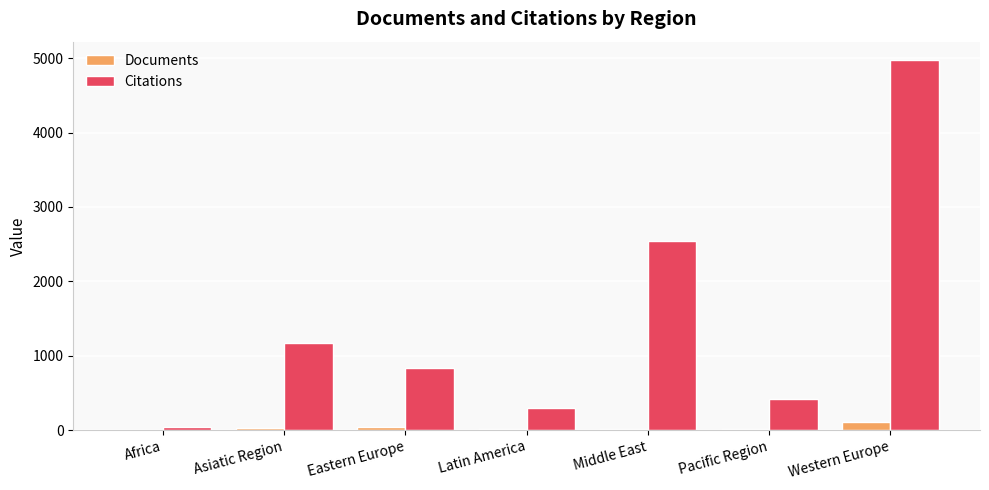

What are all the series names shown in the legend?

Documents, Citations